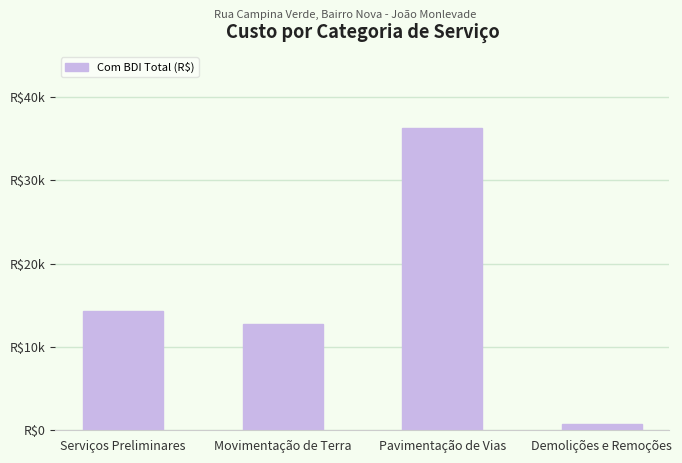

Reading right to left, what are all the values shown in this chart?

772.1	36340.4	12761.9	14322.6